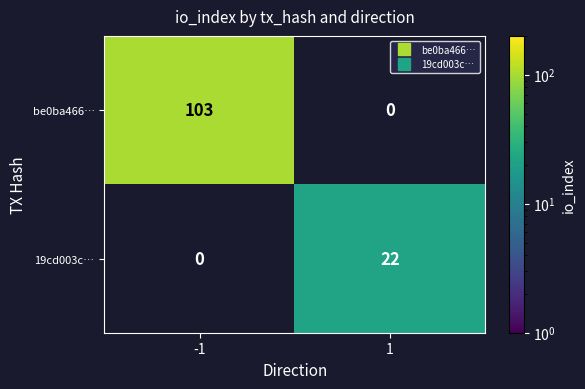

Which series has the widest spread of values?

be0ba466…